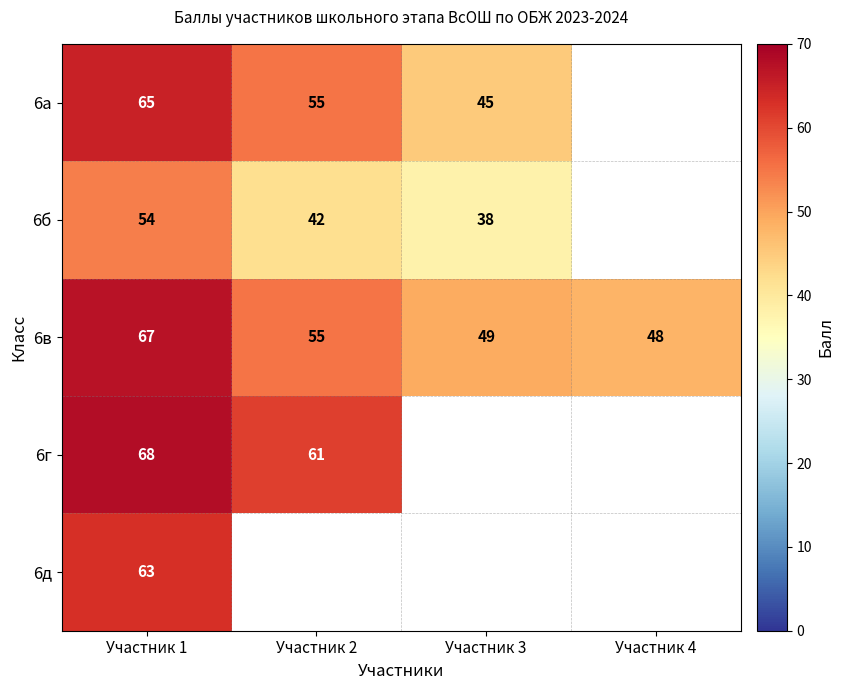

Count the number of categories in the chart.

4